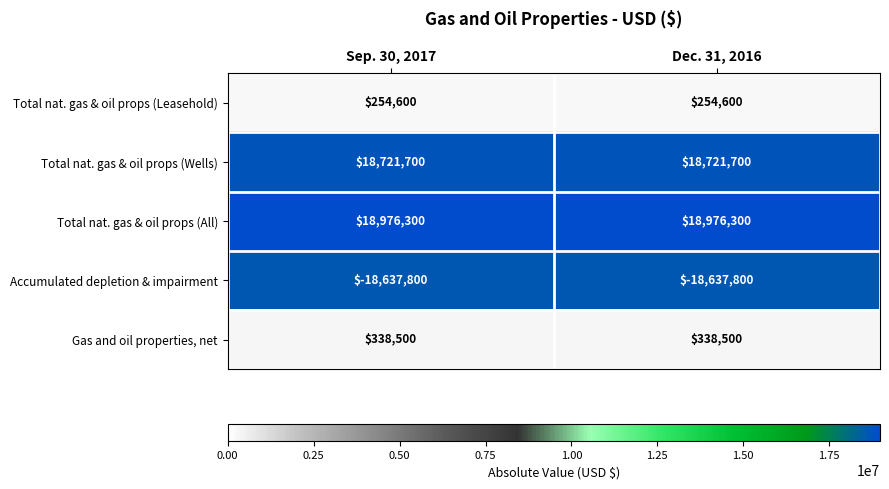

At how many categories does at least one series exceed 8231114?

2